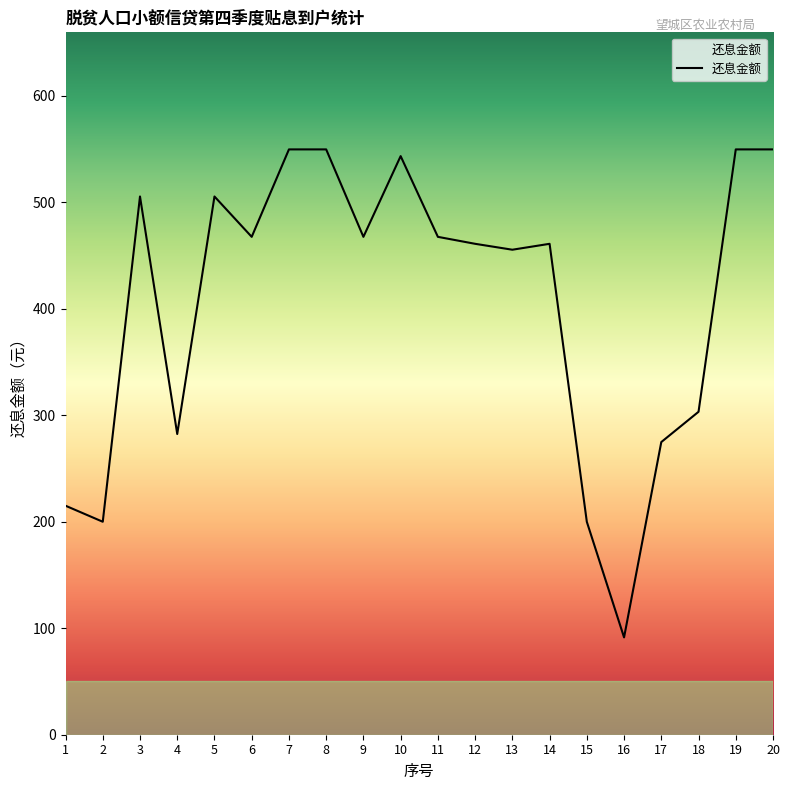

What is the approximate value at 16?

91.4